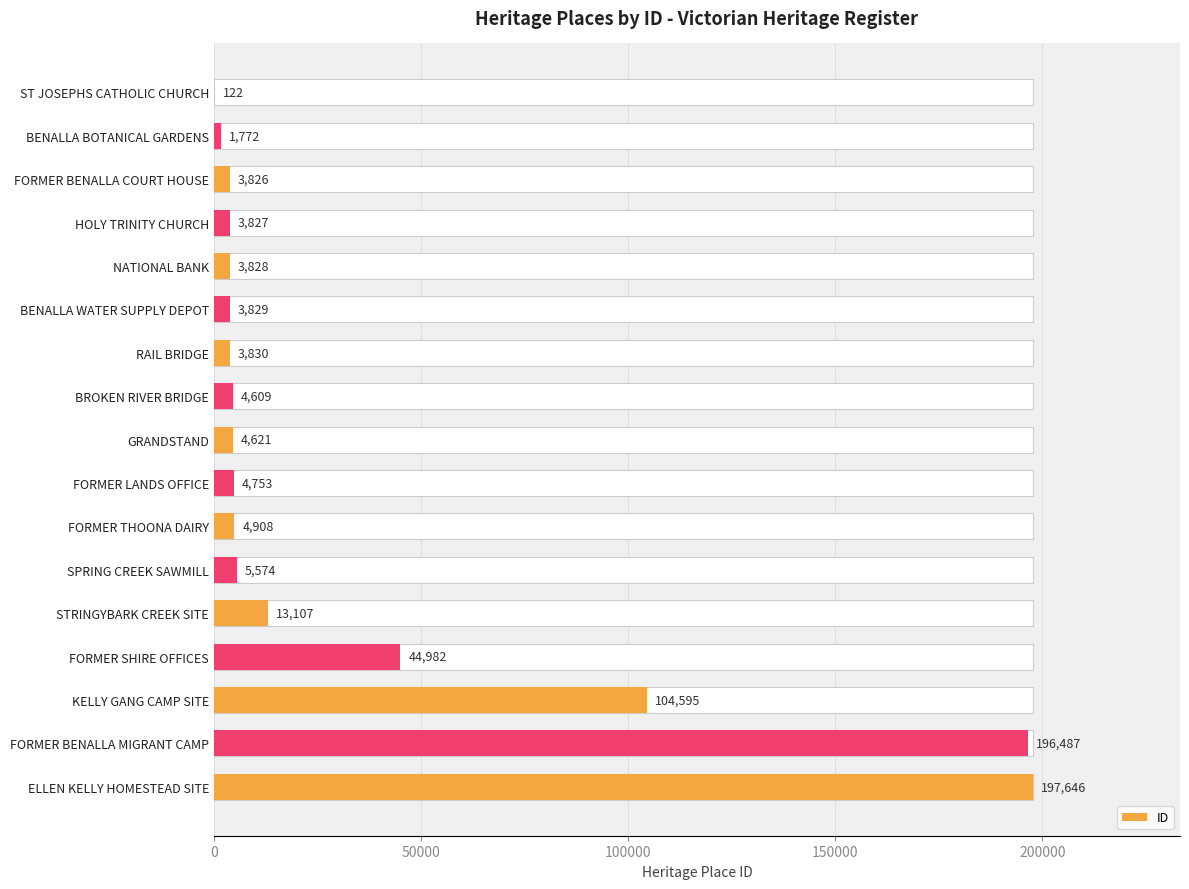

Reading left to right, list all the values displayed in this chart.

122	1772	3826	3827	3828	3829	3830	4609	4621	4753	4908	5574	13107	44982	104595	196487	197646